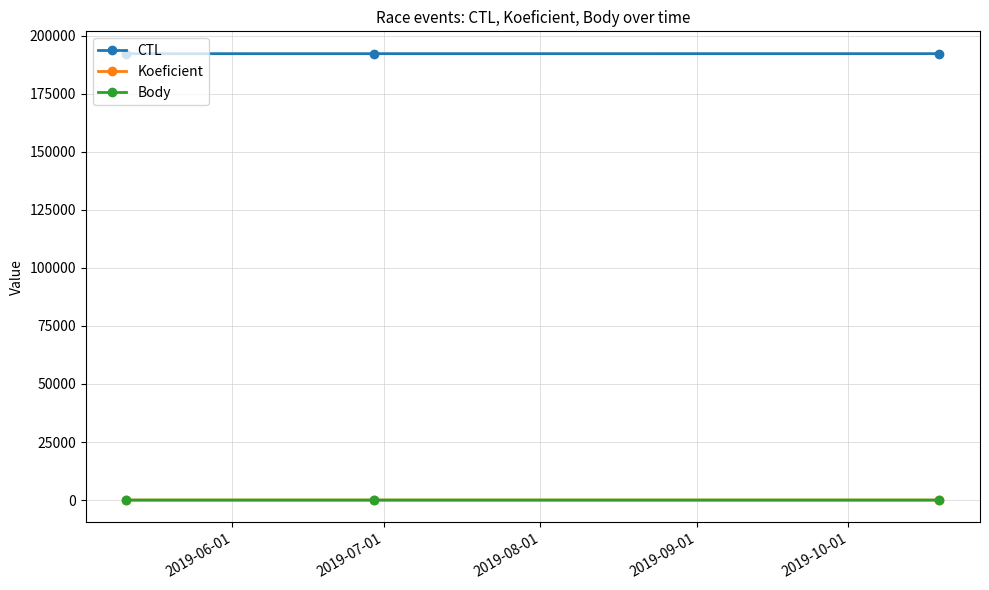

Does the chart have visible grid lines?

Yes